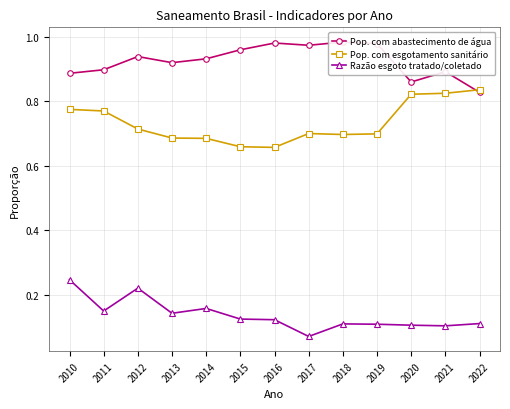

How many Pop. com esgotamento sanitário values are between 0 and 1?

13